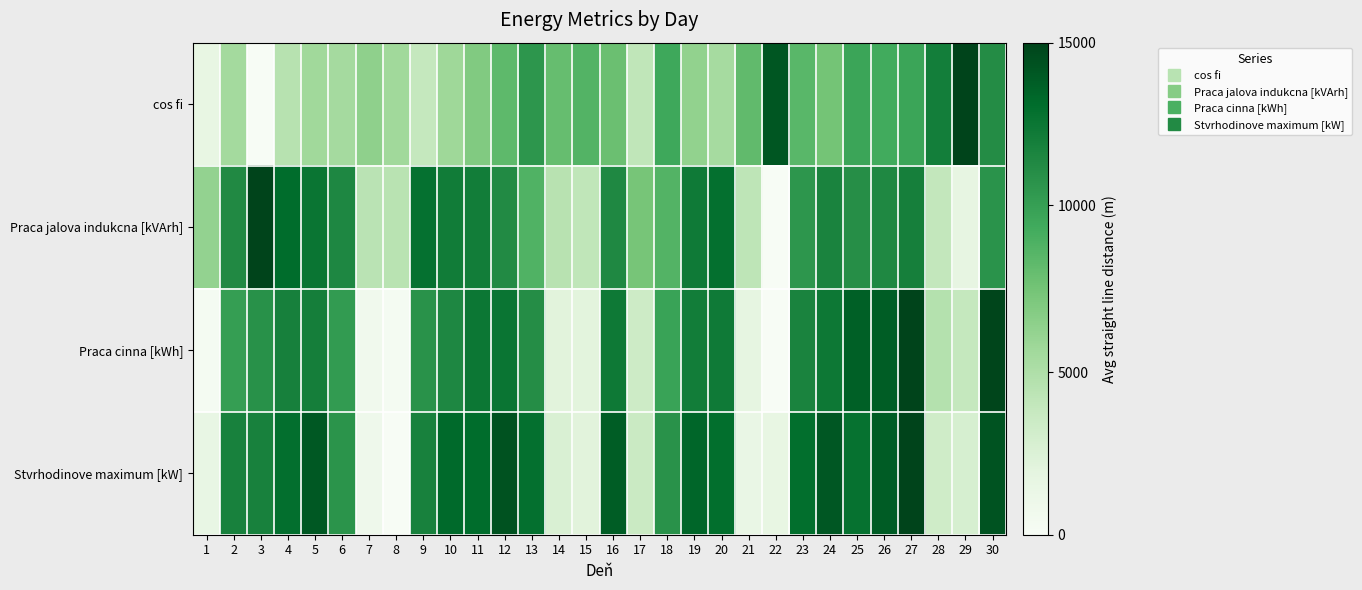

List the series in order of their peak value, lowest first.

cos fi, Stvrhodinove maximum [kW], Praca jalova indukcna [kVArh], Praca cinna [kWh]